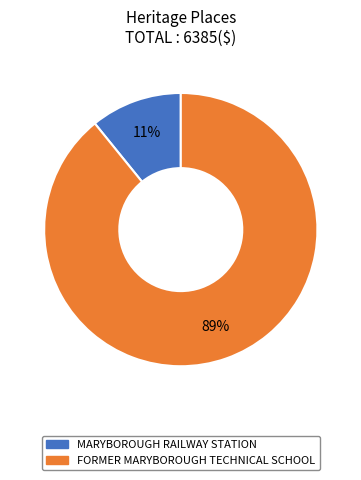

Rank the categories by value from lowest to highest.

MARYBOROUGH RAILWAY STATION, FORMER MARYBOROUGH TECHNICAL SCHOOL